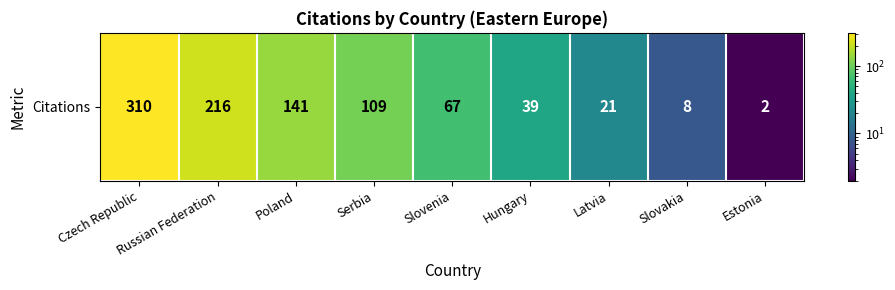

The value at Czech Republic is 310. True or false?

True